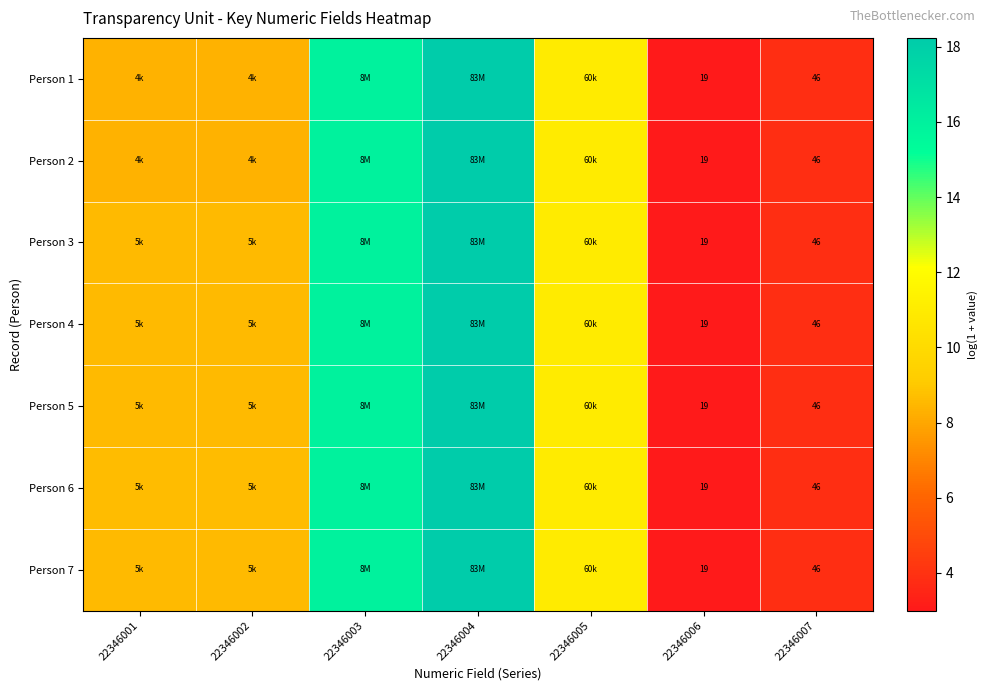

What is the sum of the Person 6 values at 22346004 and 22346005?

29.2